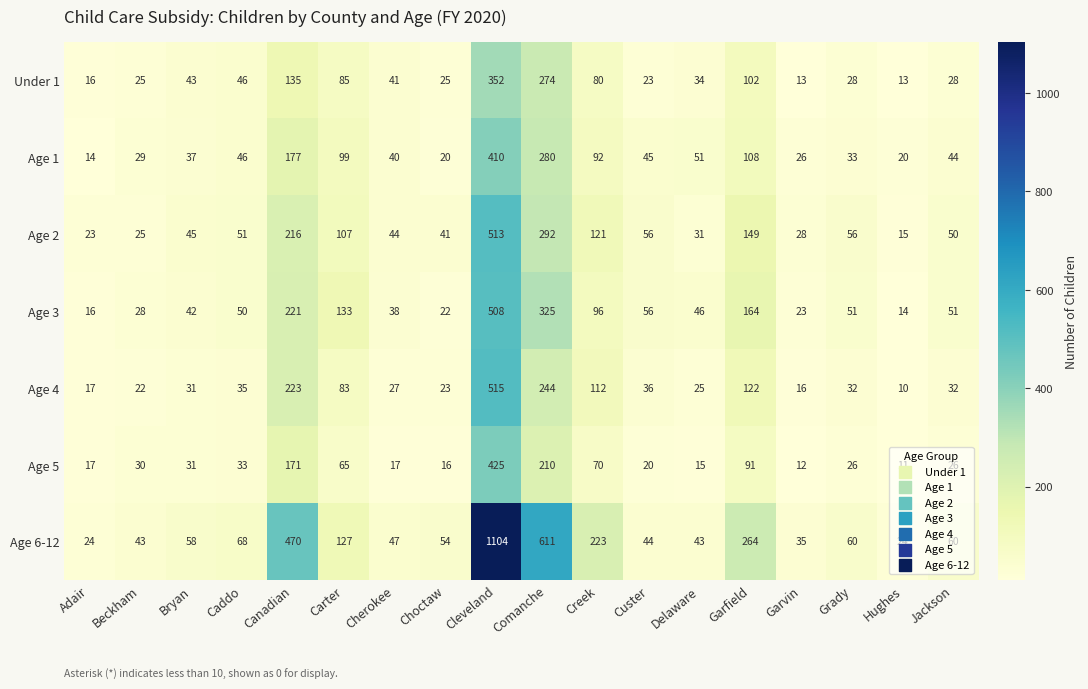

Rank the series at Cherokee from lowest to highest value.

Age 5, Age 4, Age 3, Age 1, Under 1, Age 2, Age 6-12